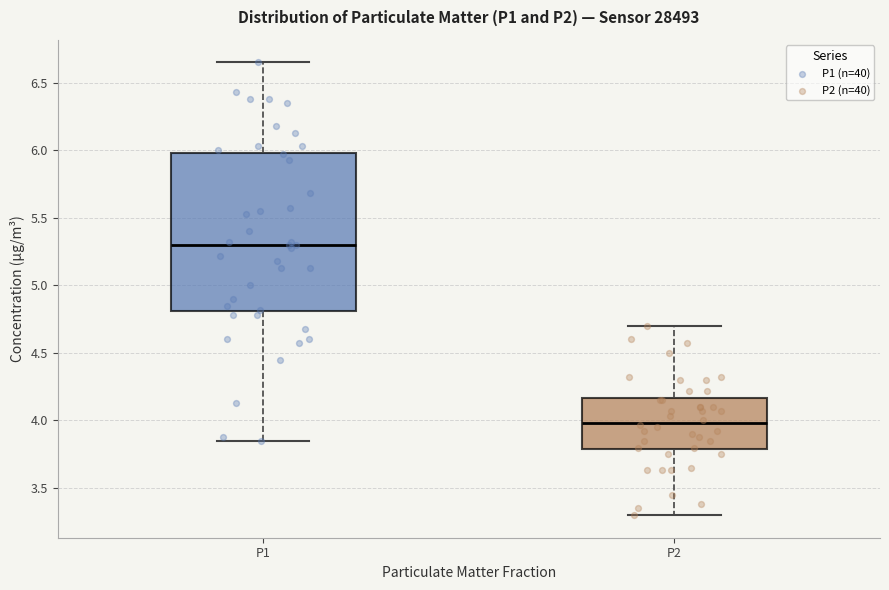

Where is the lower edge of the box for P2 on the y-axis? The values are not printed on the chart, so give them approximately, as read against the axis.

3.80